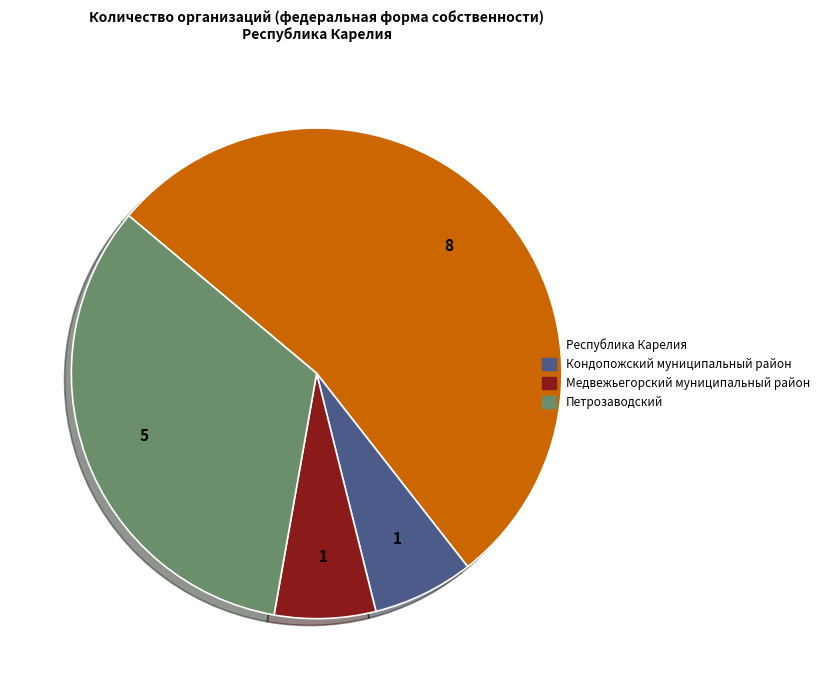

Does any single category account for the majority?

Yes